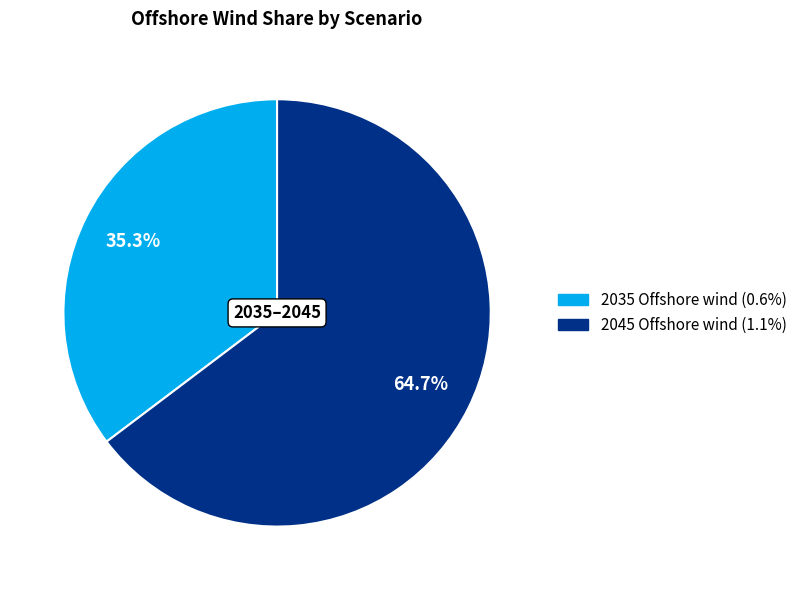

Is there a majority slice in this chart?

Yes